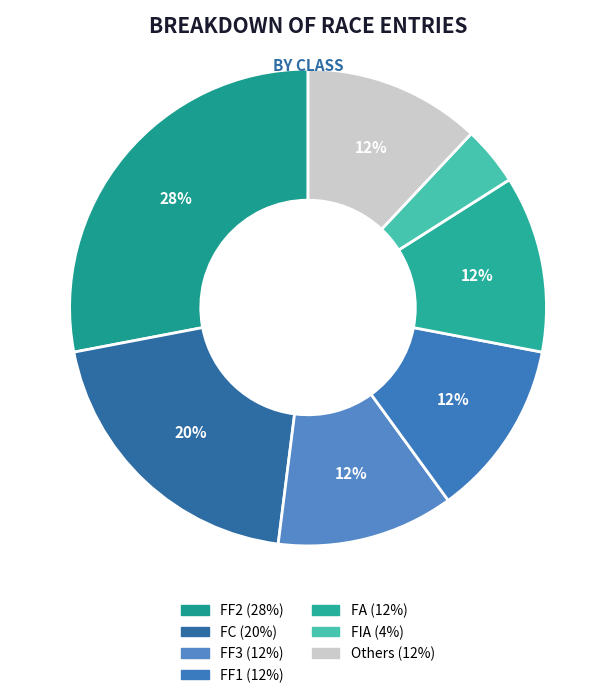

To the nearest percent, what is the difference between the largest and smallest slice percentages?

24%